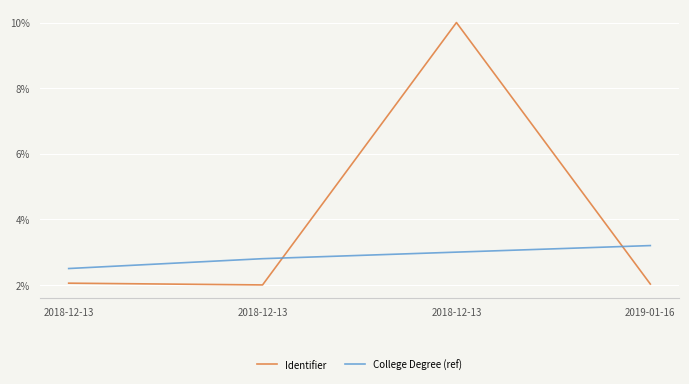

How many series are shown in this chart?

2